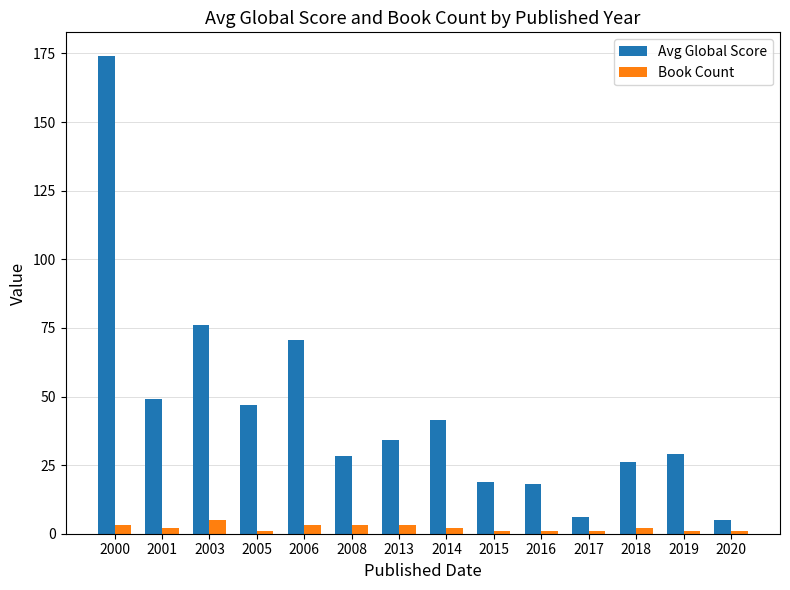

Is the value of Book Count at 2006 greater than the value of Avg Global Score at 2000?

No